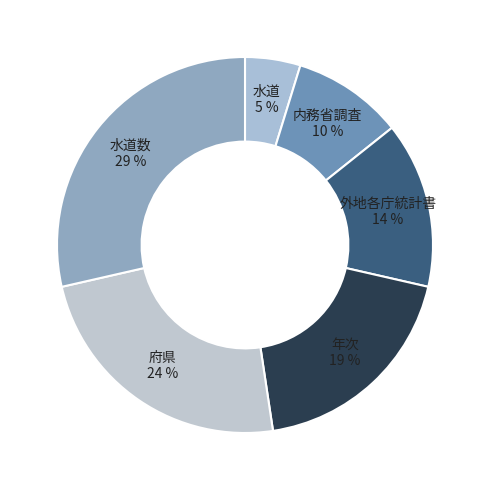

Which has a higher value, 水道数 or 外地各庁統計書?

水道数